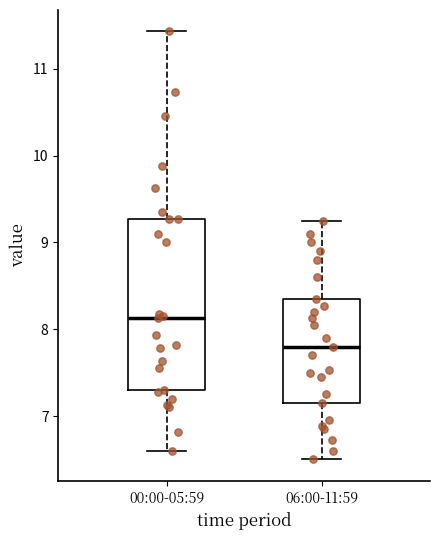

Reading left to right, transcribe this box plot: for each box, give where its median line is, the range the box spans, and where its two whiskers end, as read against the y-axis. The values are not printed on the chart, so give them approximately, as read against the axis.

00:00-05:59: median 8.1, box 7.3 to 9.3, whiskers 6.6 to 11.4
06:00-11:59: median 7.8, box 7.2 to 8.4, whiskers 6.5 to 9.3